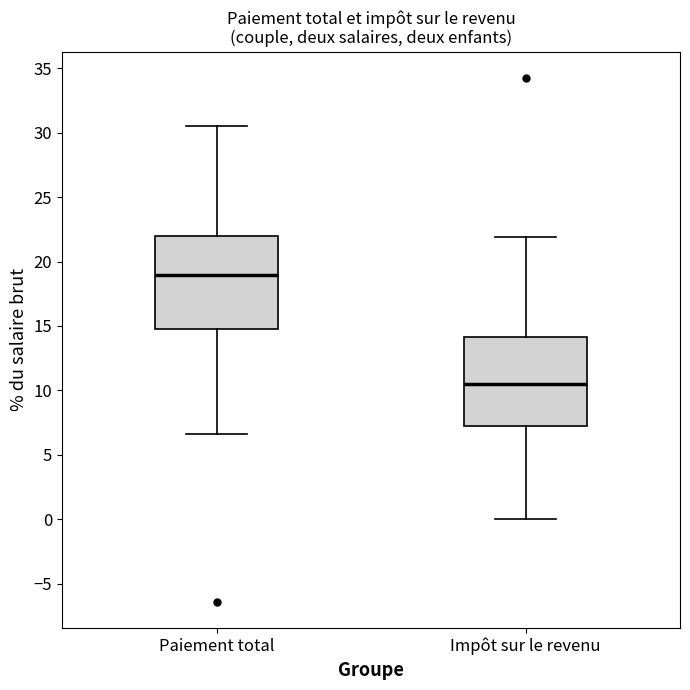

Where does the median line of the box for Impôt sur le revenu sit on the y-axis? The values are not printed on the chart, so give them approximately, as read against the axis.

10.5